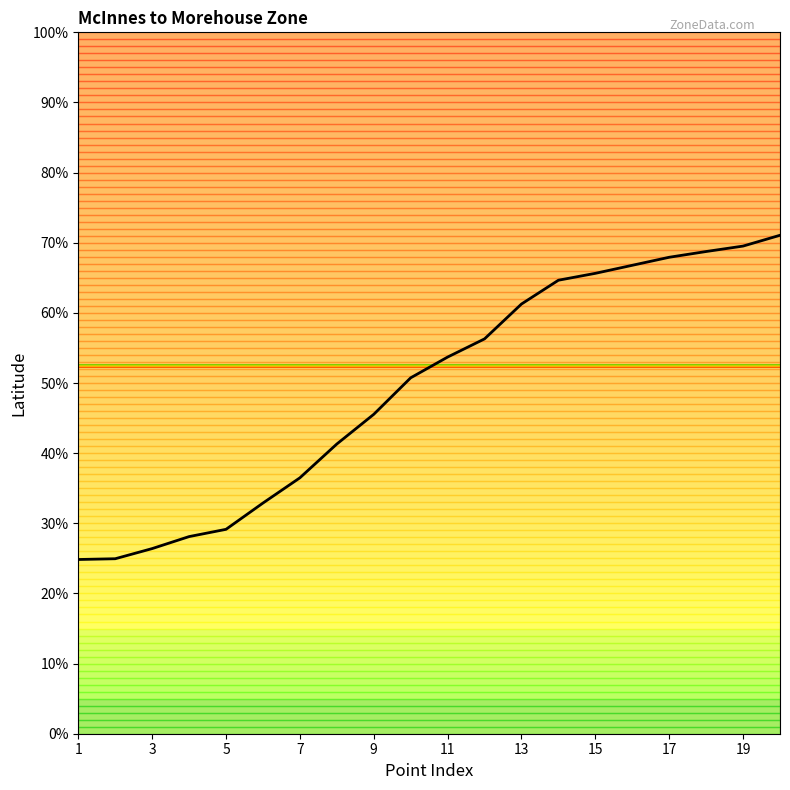

What is the greatest value displayed?

71.1